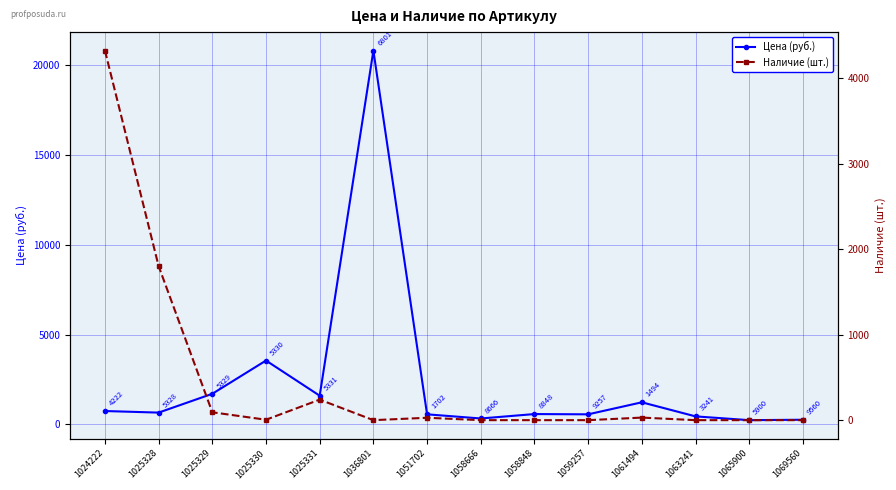

True or false: Наличие (шт.) has a value of 0 at 1069560.

True